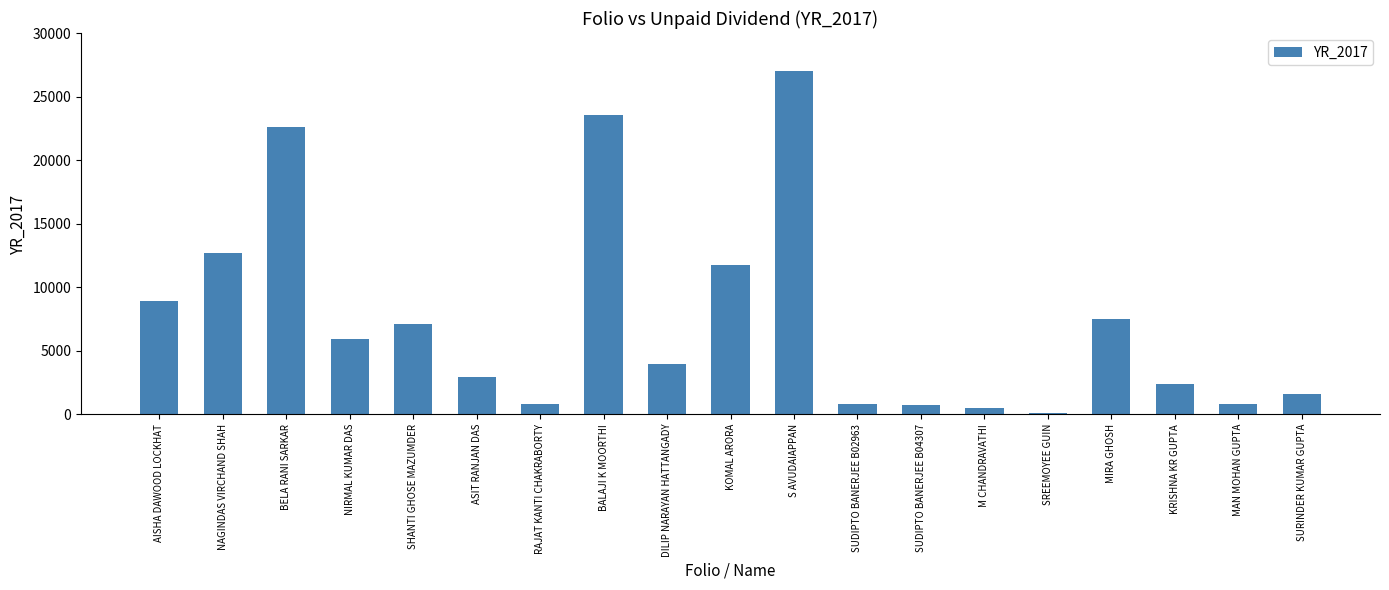

How many series are shown in this chart?

1